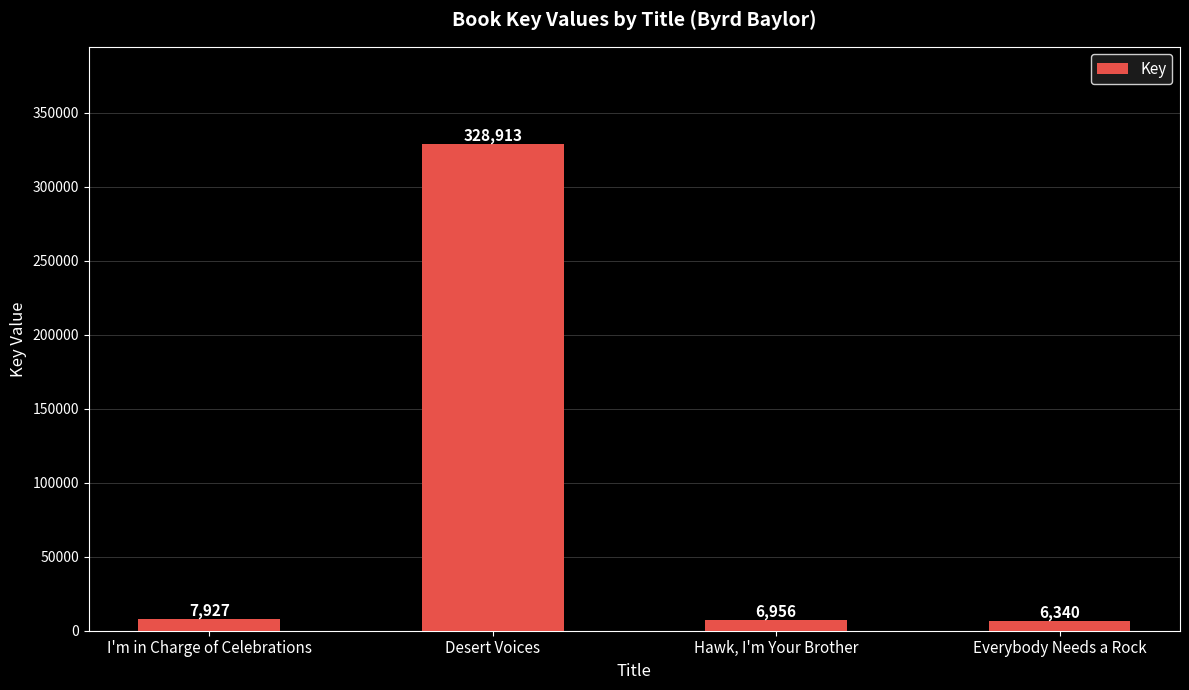

How many bars are there in total?

4